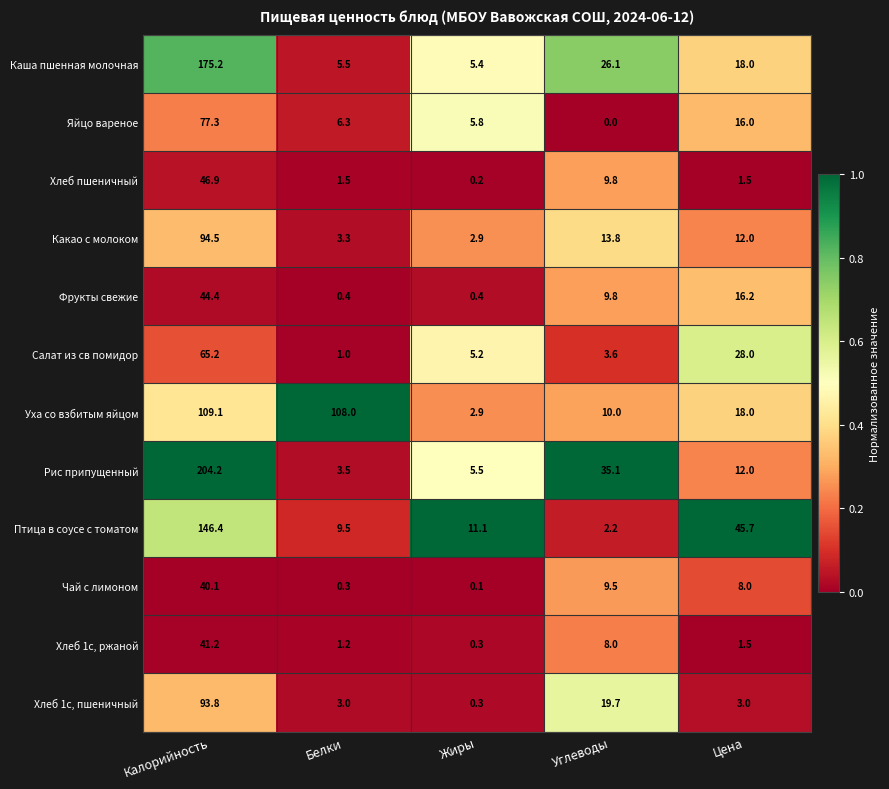

What is the spread (max minus min) of values at Белки?

107.7